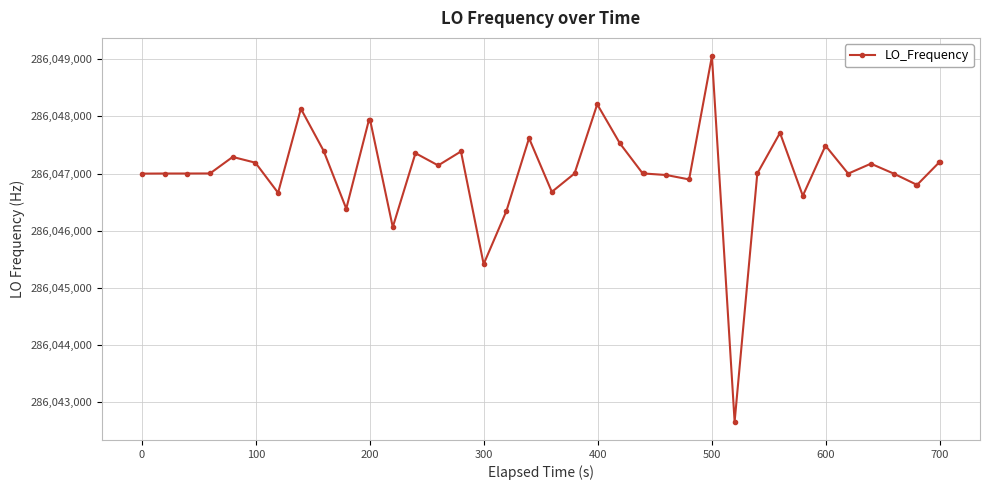

What is the smallest value displayed?

286042661.7